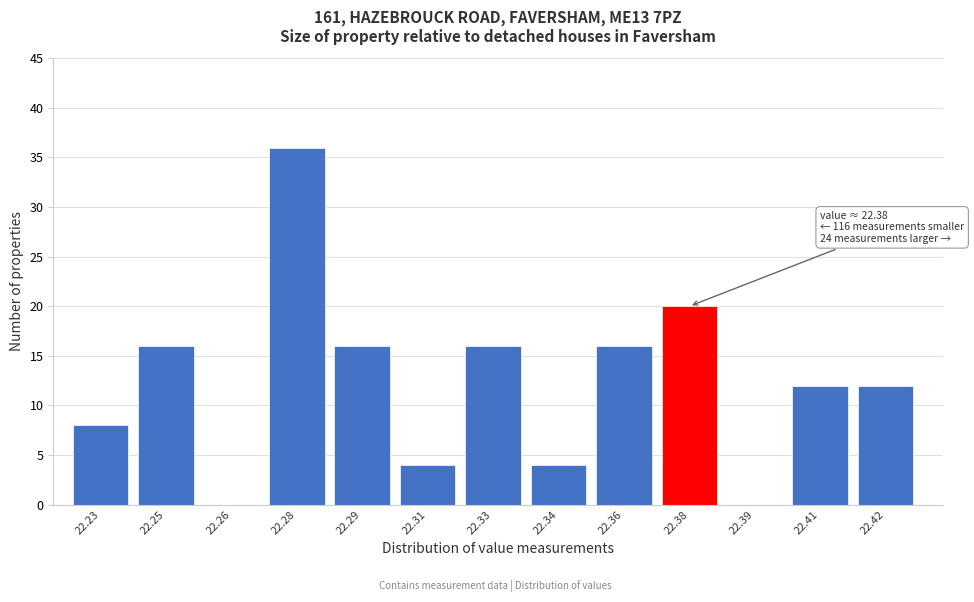

Reading left to right, what are all the values shown in this chart?

22.23=8	22.25=16	22.26=0	22.28=36	22.29=16	22.31=4	22.33=16	22.34=4	22.36=16	22.38=20	22.39=0	22.41=12	22.42=12